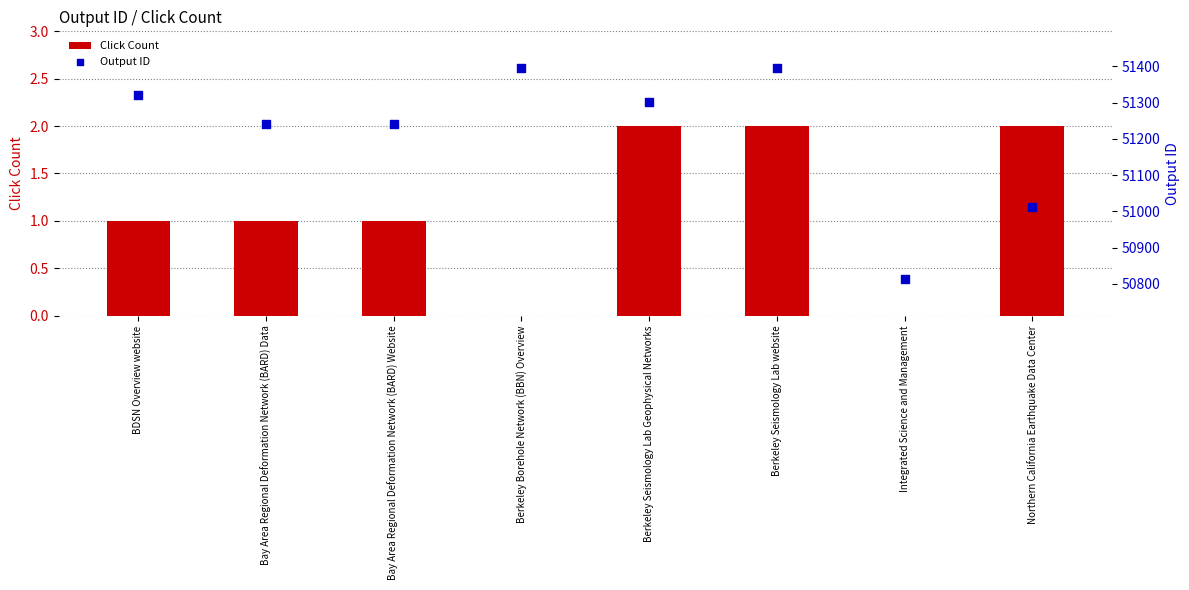

Which series reaches the minimum Y coordinate?

Click Count